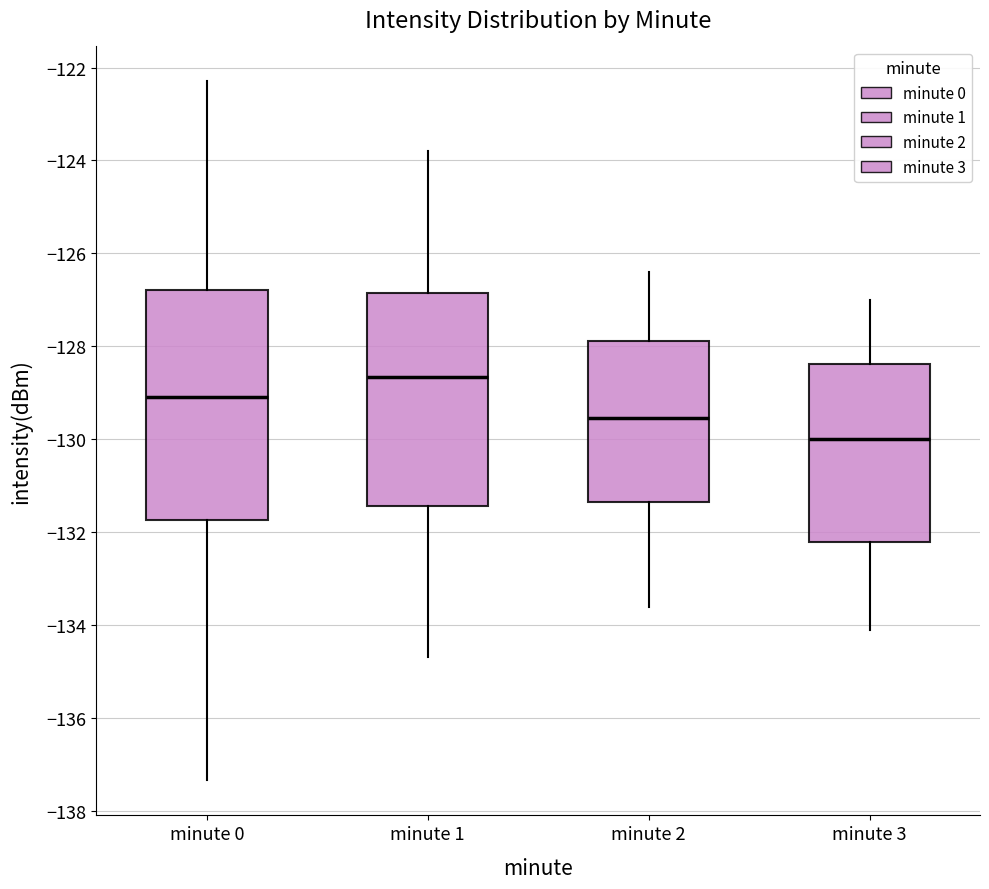

Which box is the tallest, from its lower edge to its upper edge?

minute 0